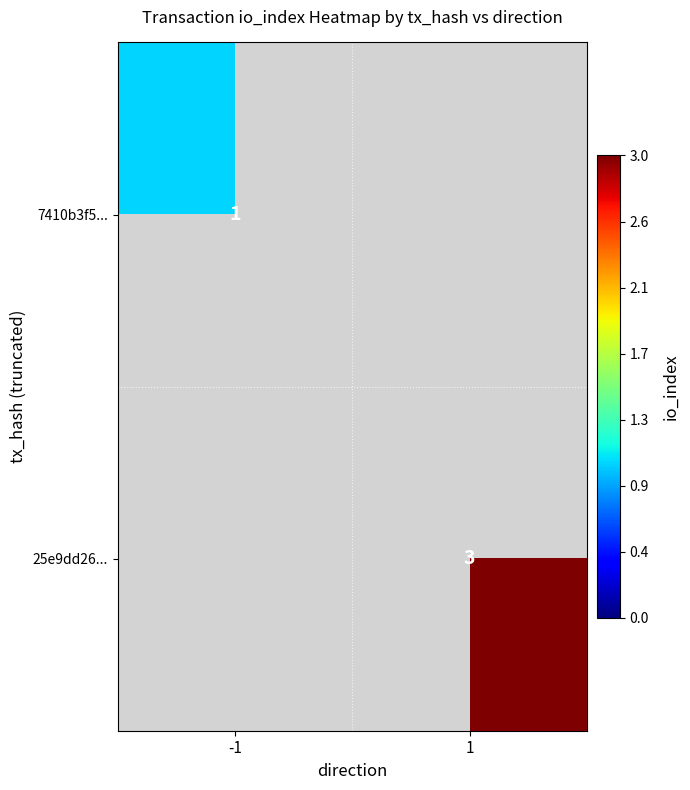

The 25e9dd26... series shows 5 at 1. True or false?

False